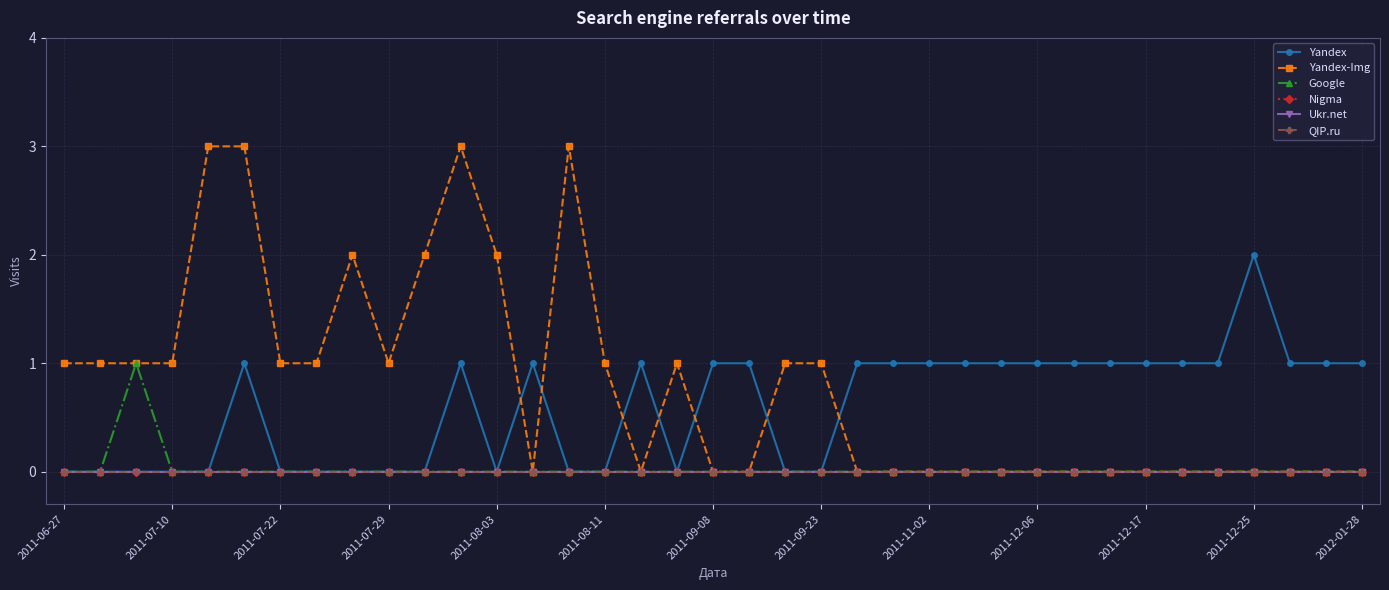

Does the chart have visible grid lines?

Yes